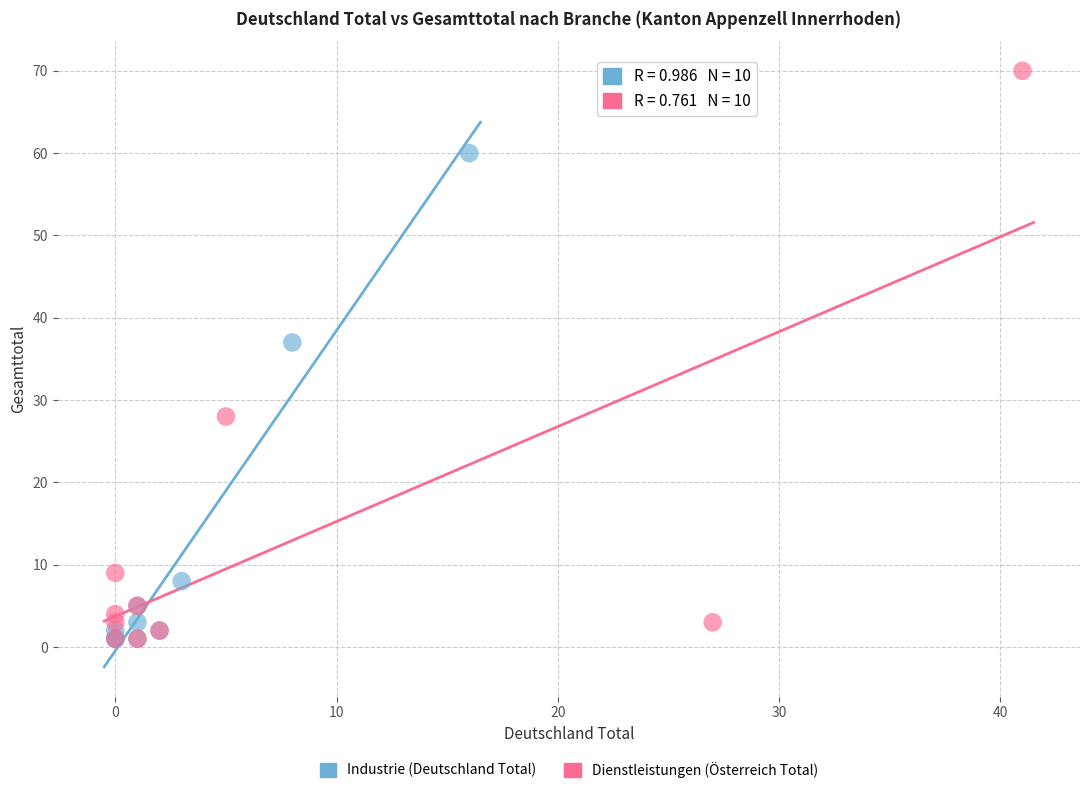

Which series has the largest Y range (max minus min)?

Dienstleistungen (Österreich Total)